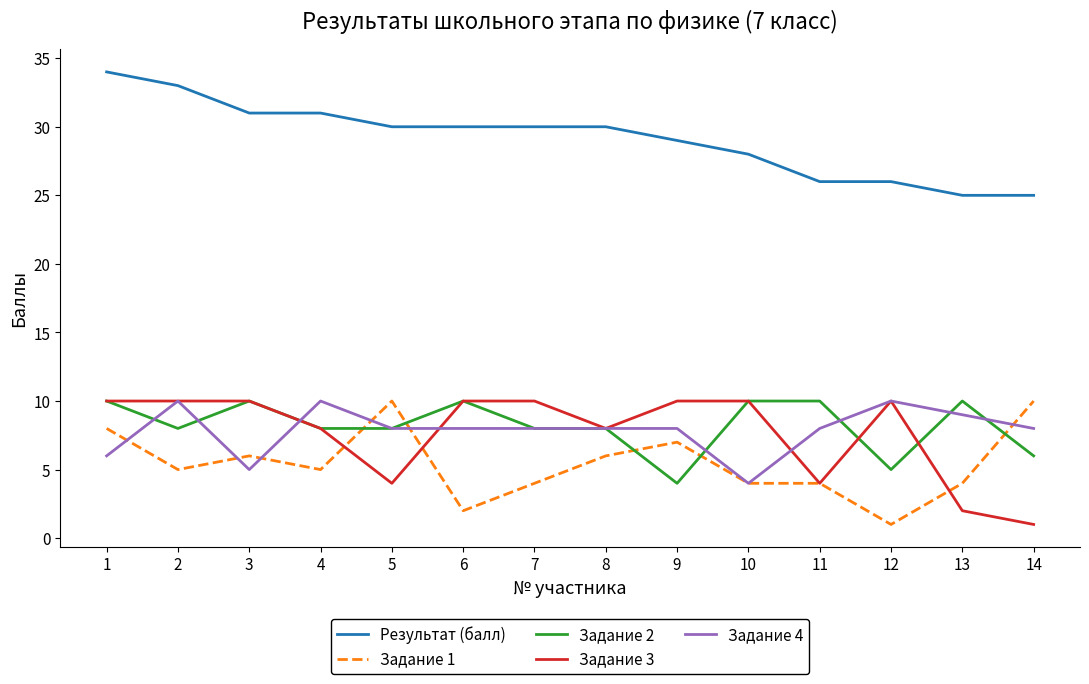

What is the lowest value of the Задание 1 series?

1